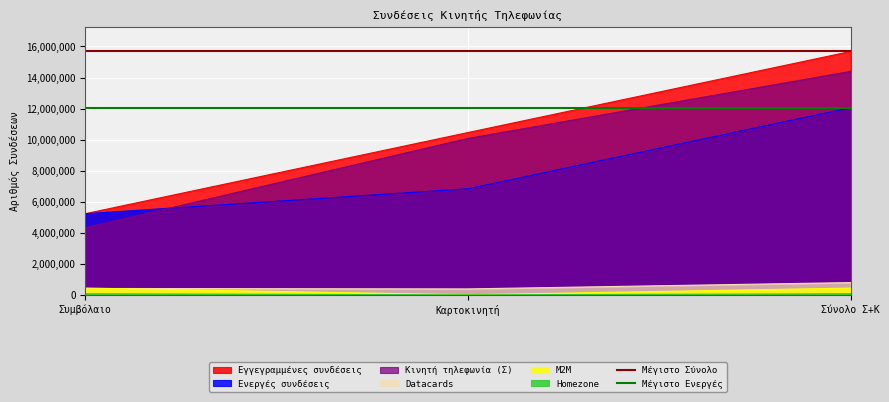

What is the total value across all series at Συμβόλαιο?

27732225